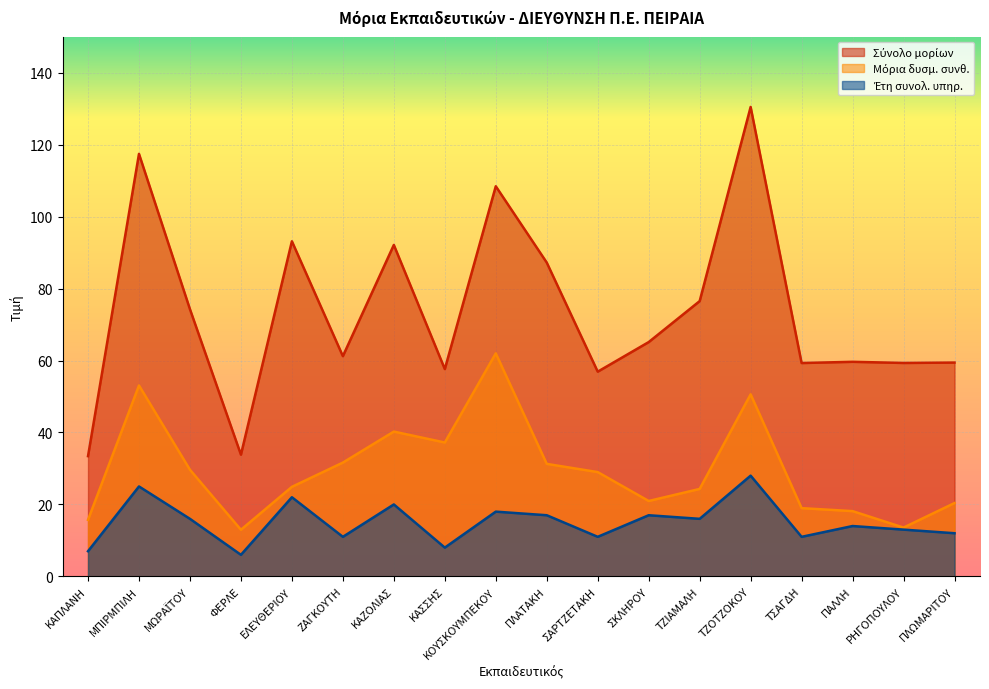

What is the sum of the Μόρια συνολ. υπηρ. values at ΠΛΩΜΑΡΙΤΟΥ and ΣΚΛΗΡΟΥ?

124.6